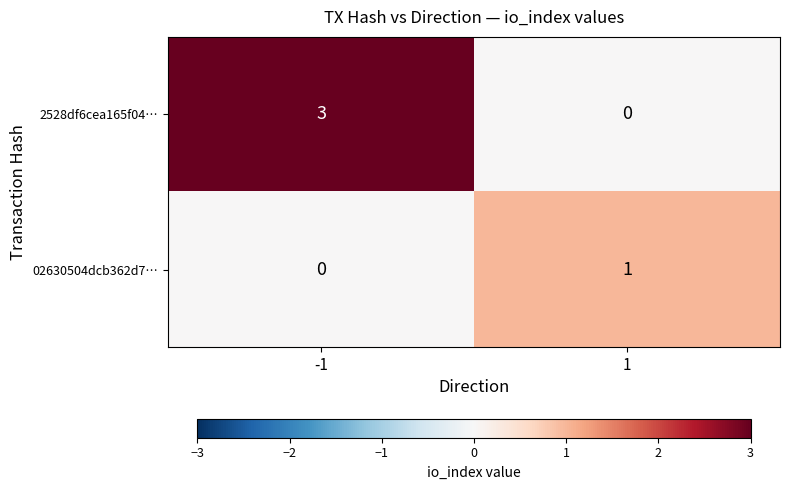

At -1, list the series in order from smallest to largest.

02630504dcb362d7…, 2528df6cea165f04…